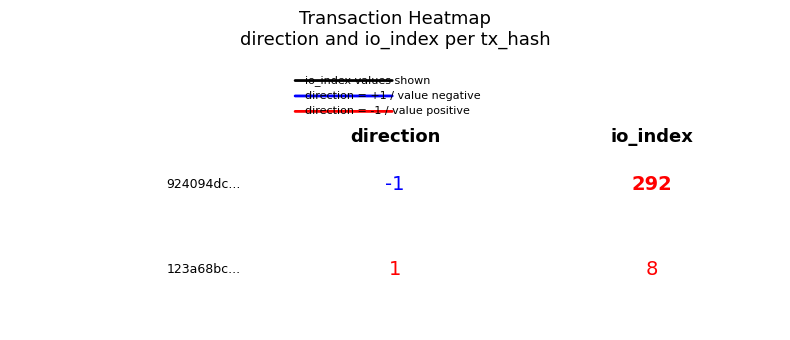

True or false: 123a68bc6e5e887f7ec0416ac1c9897a818868b has a value of 11 at 1.

False